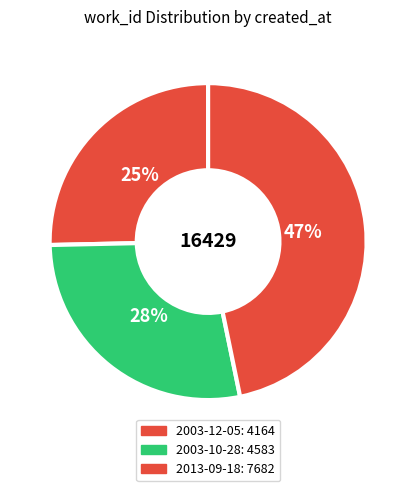

Rank the categories by value from highest to lowest.

2013-09-18, 2003-10-28, 2003-12-05